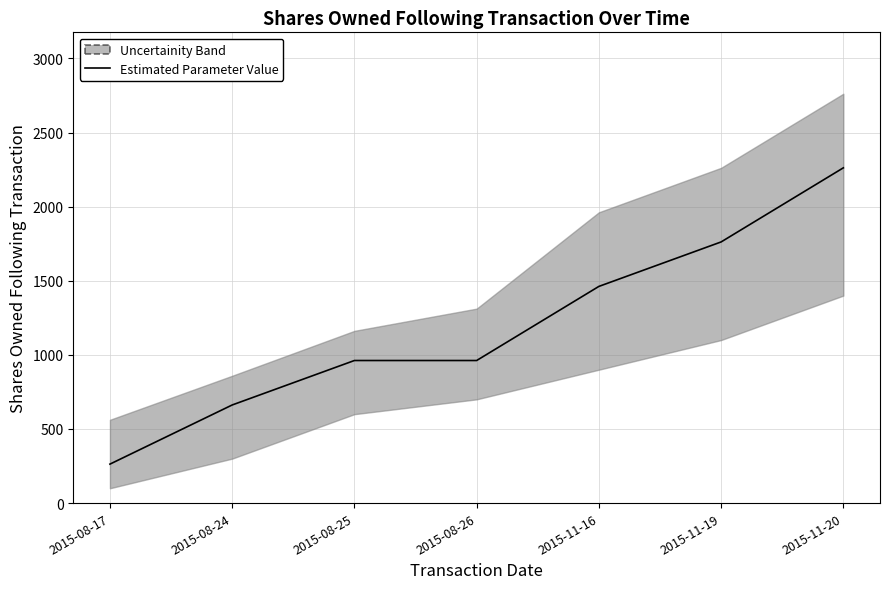

Is it true that the value at 2015-08-25 is 402?

False